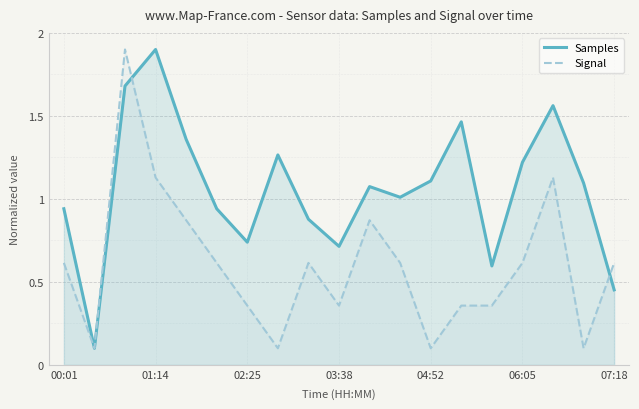

Is the value of Samples at 03:38 greater than the value of Signal at 03:38?

Yes